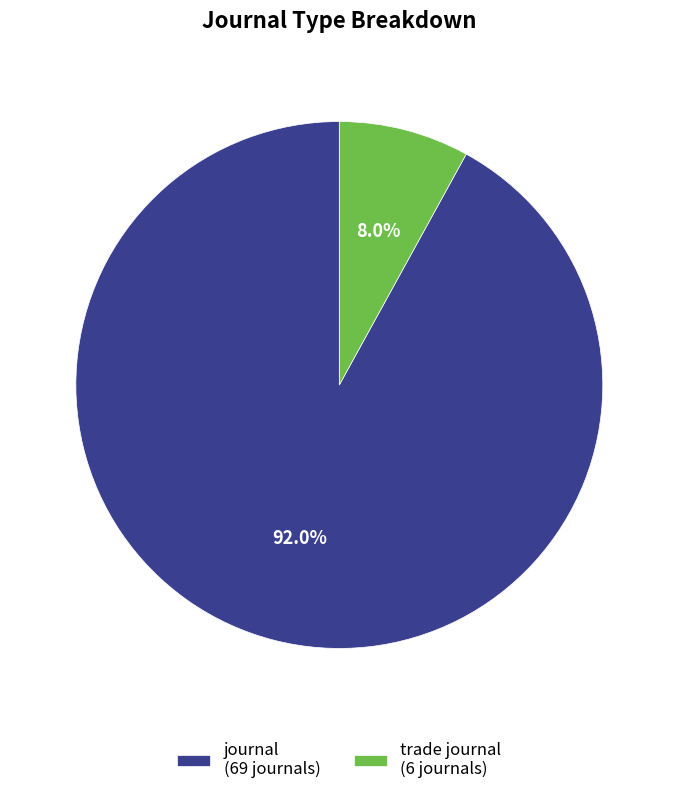

Is there a majority slice in this chart?

Yes